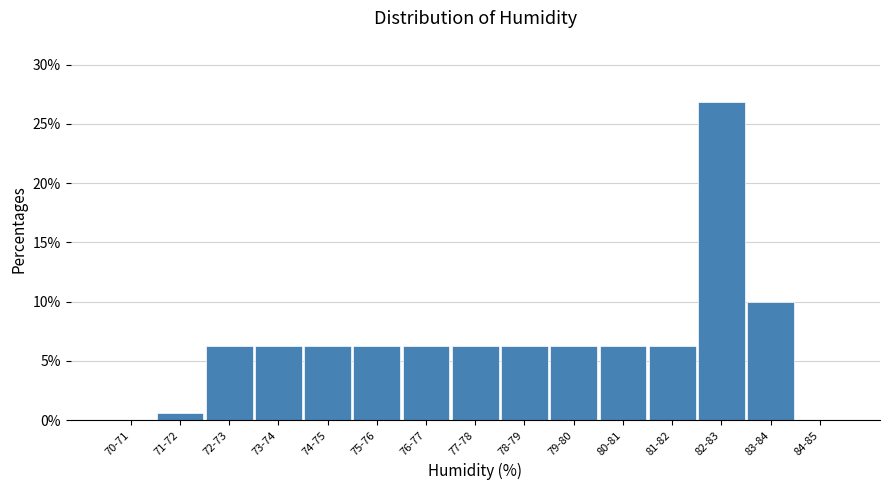

Approximately how many times larger is the value at 83-84 compared to 79-80?

1.6